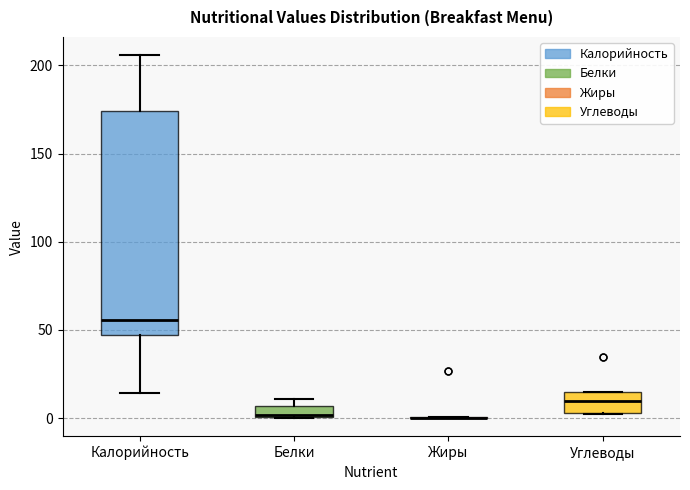

Which box is the tallest, from its lower edge to its upper edge?

Калорийность